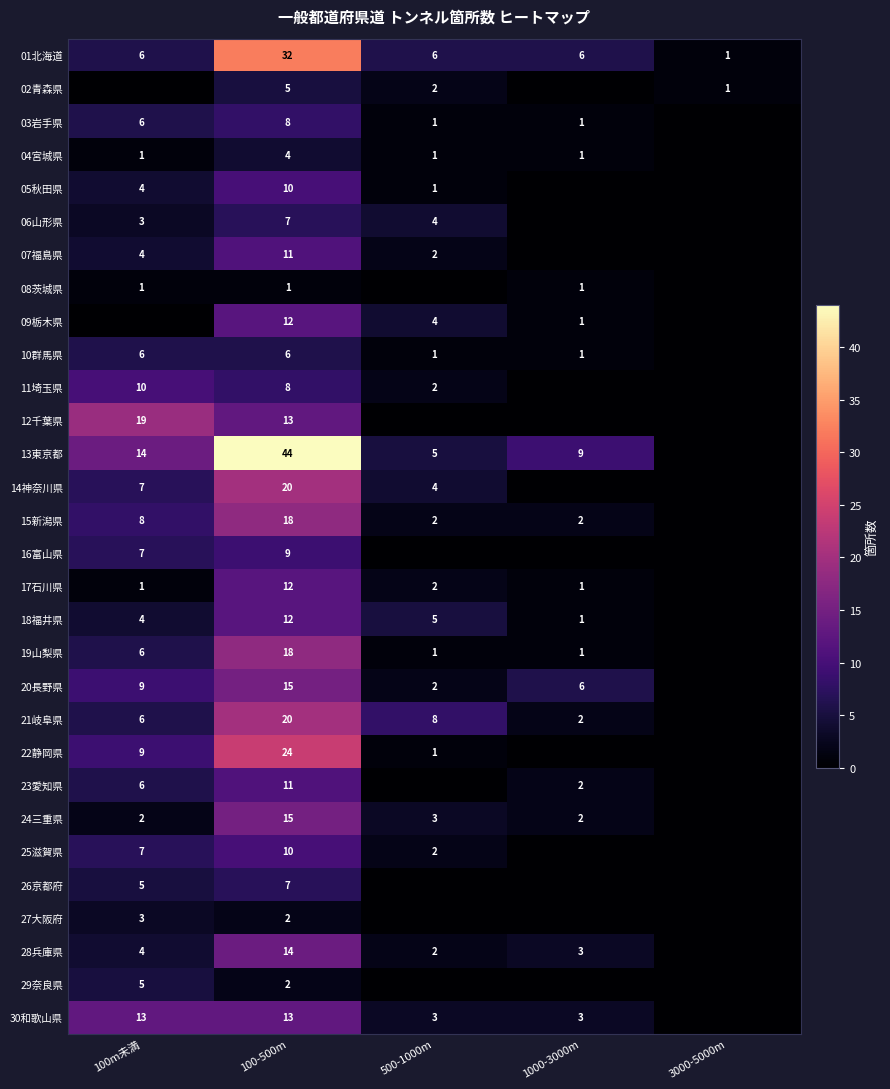

Between 100-500m and 1000-3000m, which is larger?

100-500m